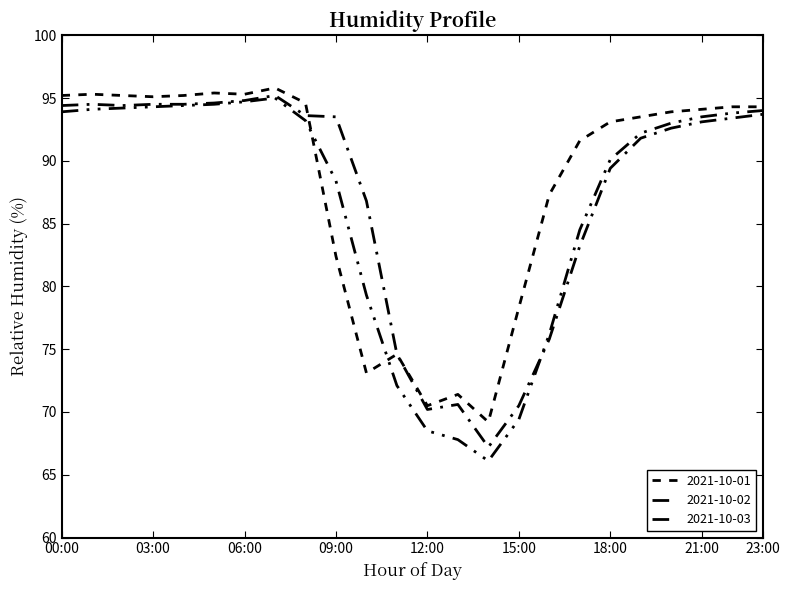

What is the greatest value displayed?

95.8